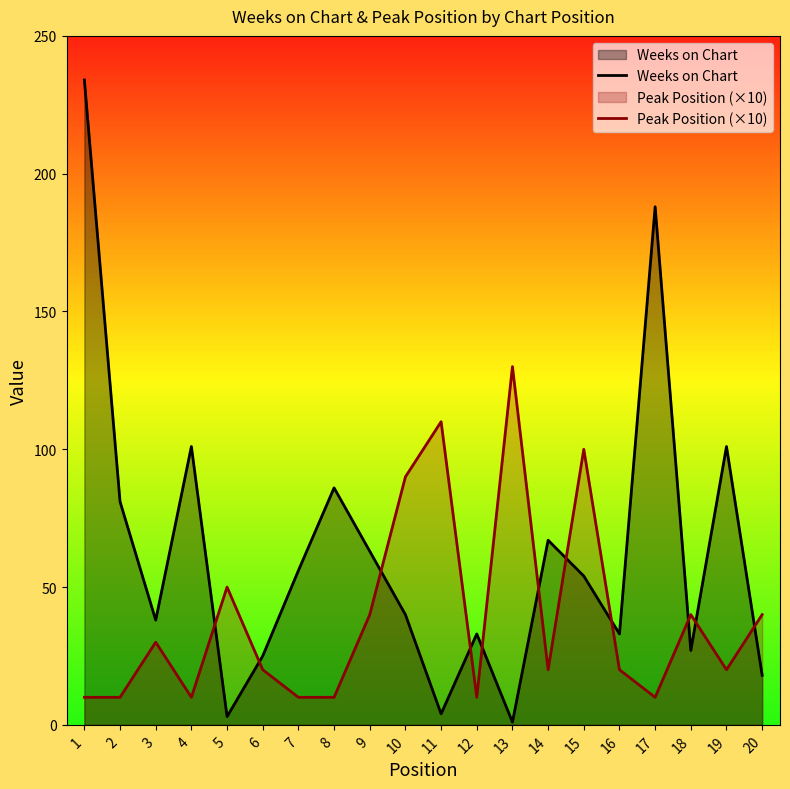

What are all the series names shown in the legend?

Weeks on Chart, Peak Position (×10)